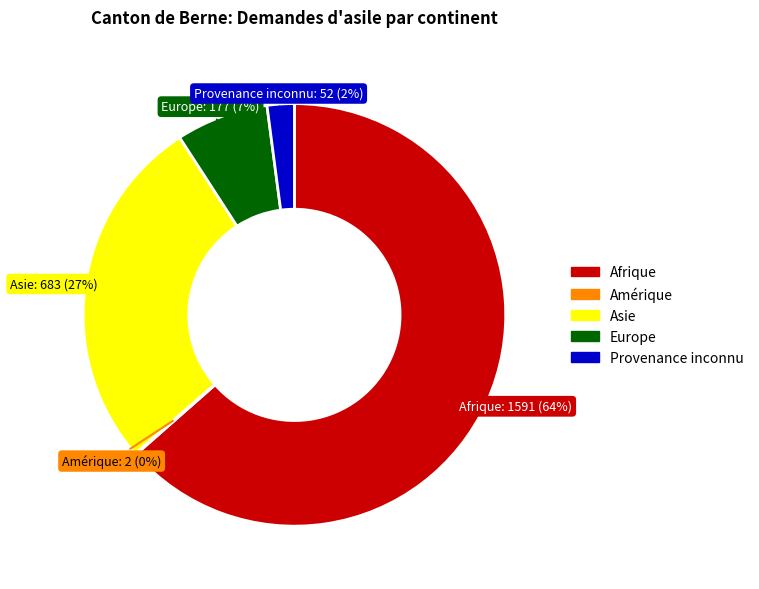

The Provenance inconnu slice represents 2% of the pie. True or false?

True